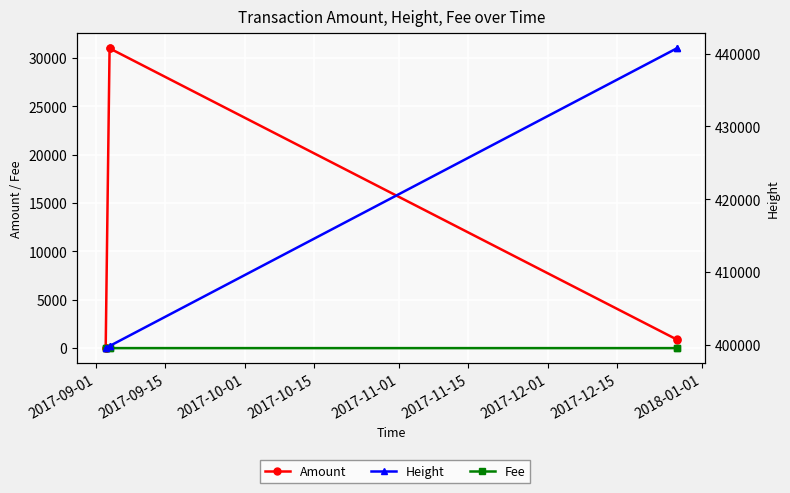

What is the sum of all Amount values?

63765